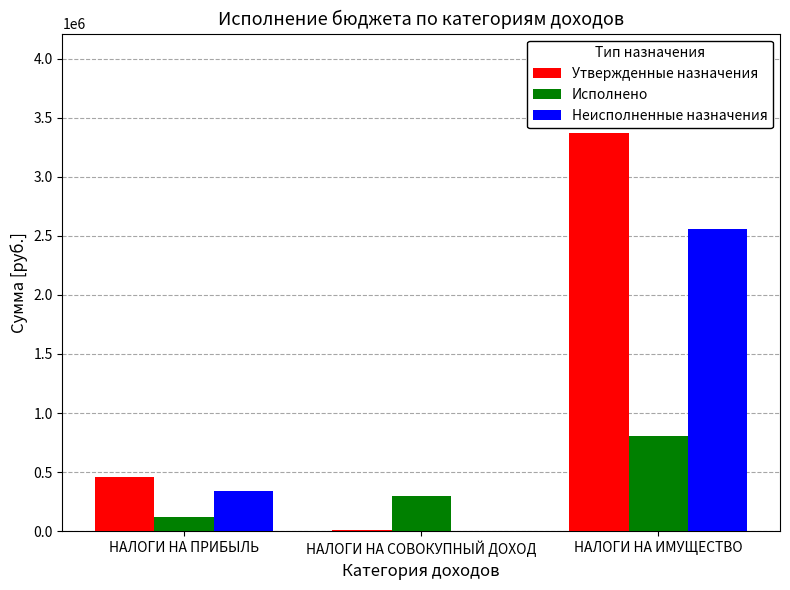

Which series has the largest total across all categories?

Утвержденные назначения